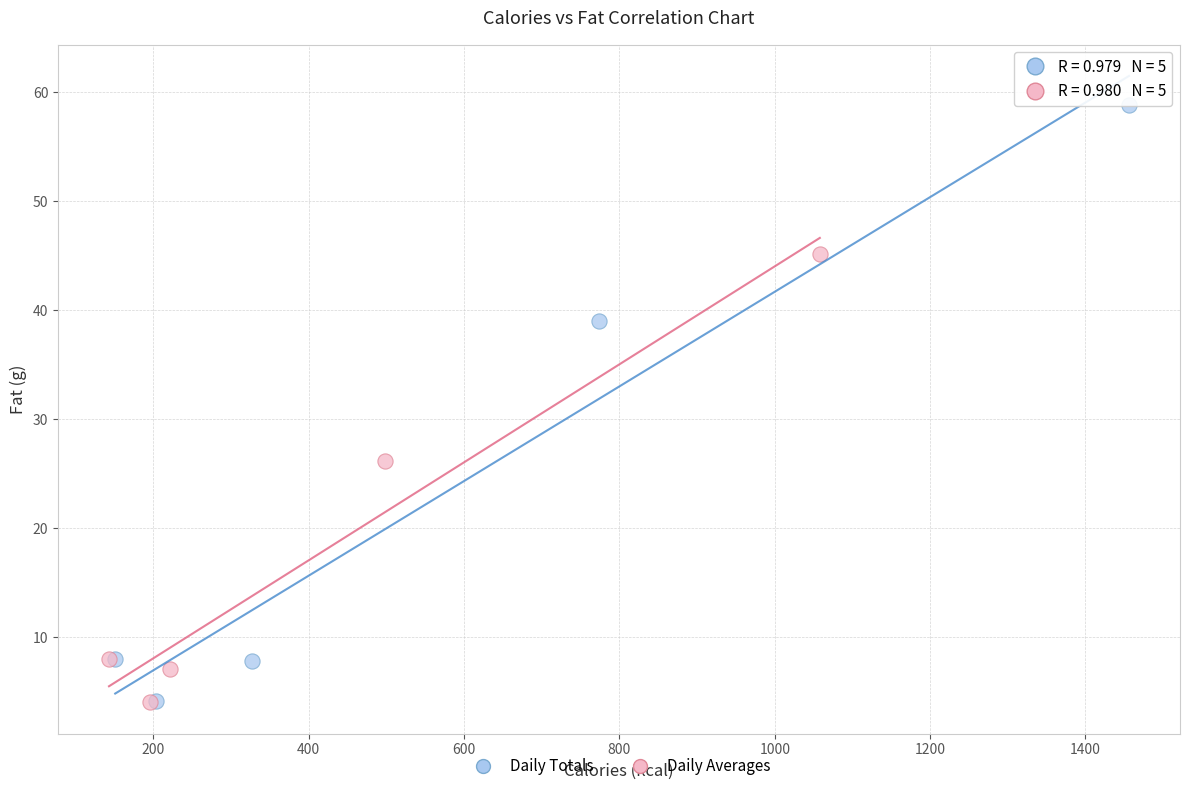

Which series contains the highest Y value?

Daily Totals